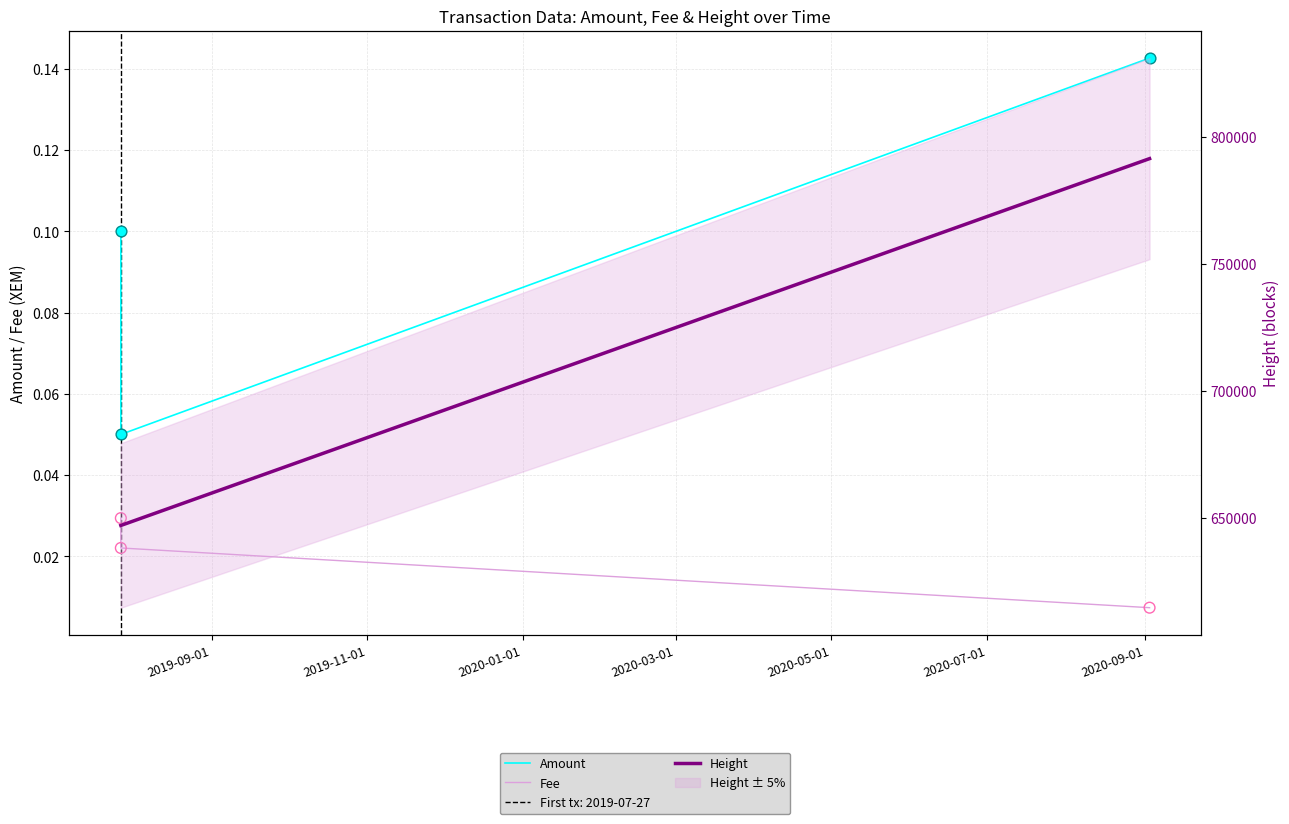

Which series has the largest total across all categories?

Height